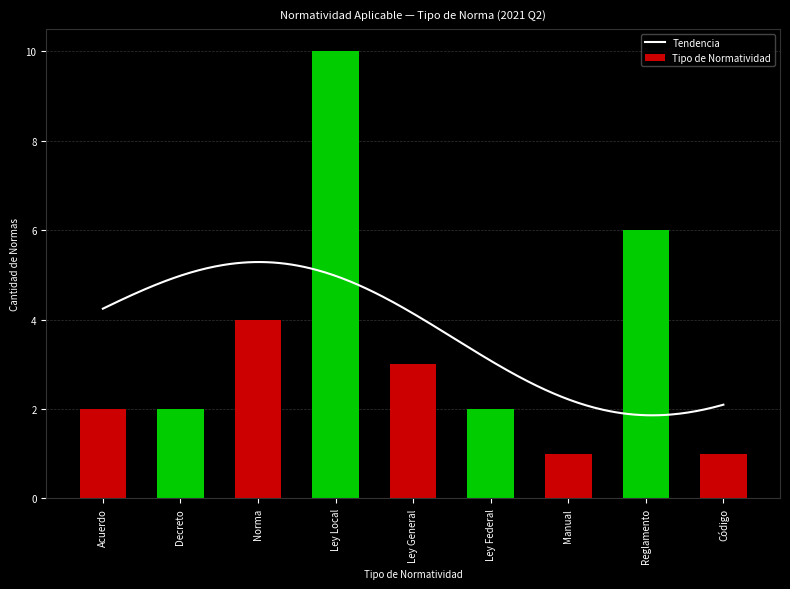

Is it true that Tipo de Normatividad equals 3 at Norma?

False